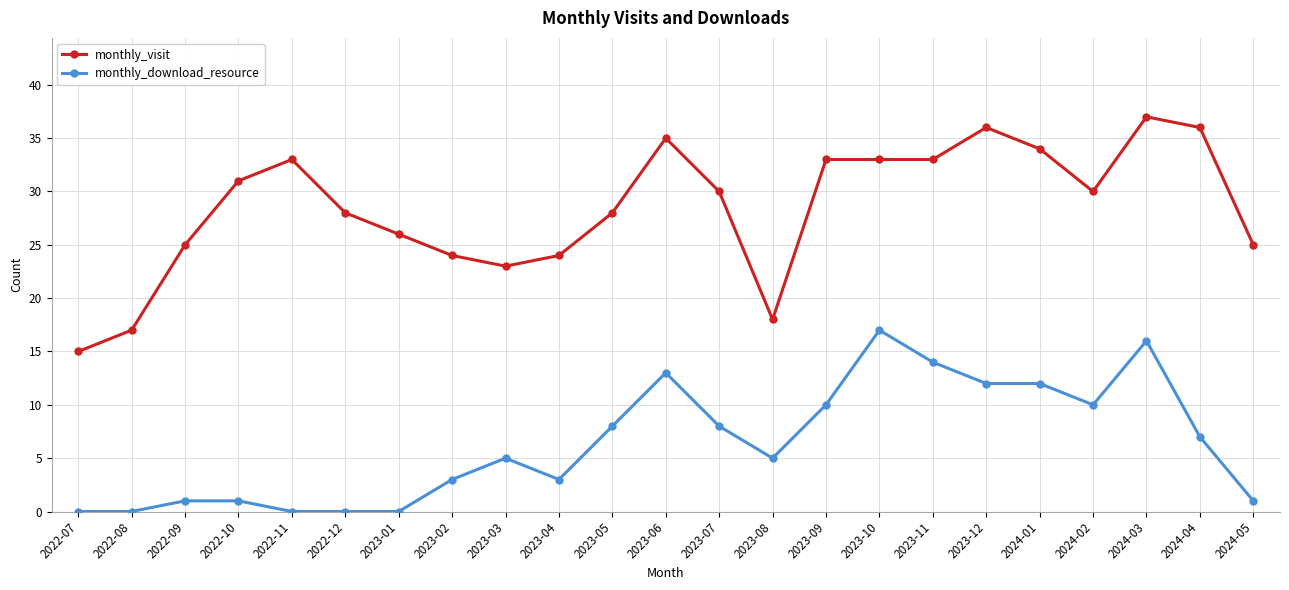

What is the label of the 7th point from the left?

2023-01